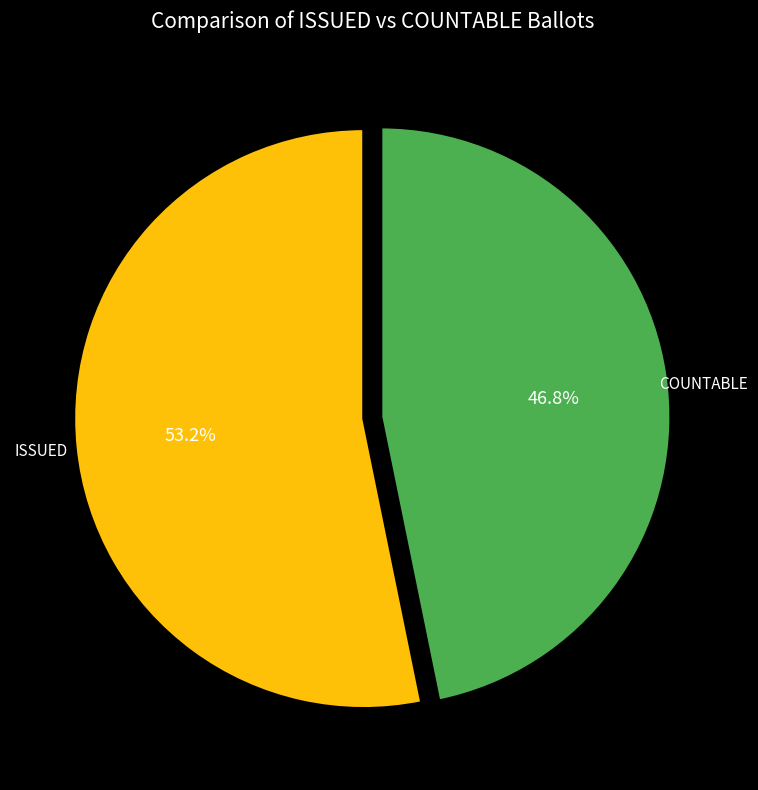

Is there a majority slice in this chart?

Yes